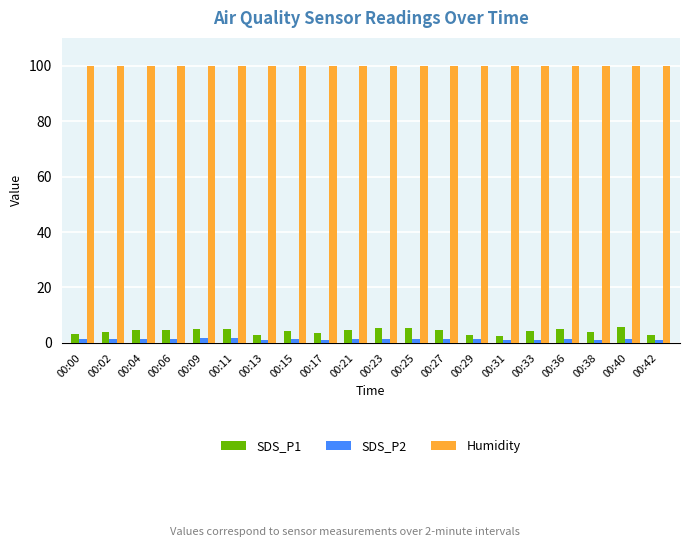

How many categories are shown in the chart?

20